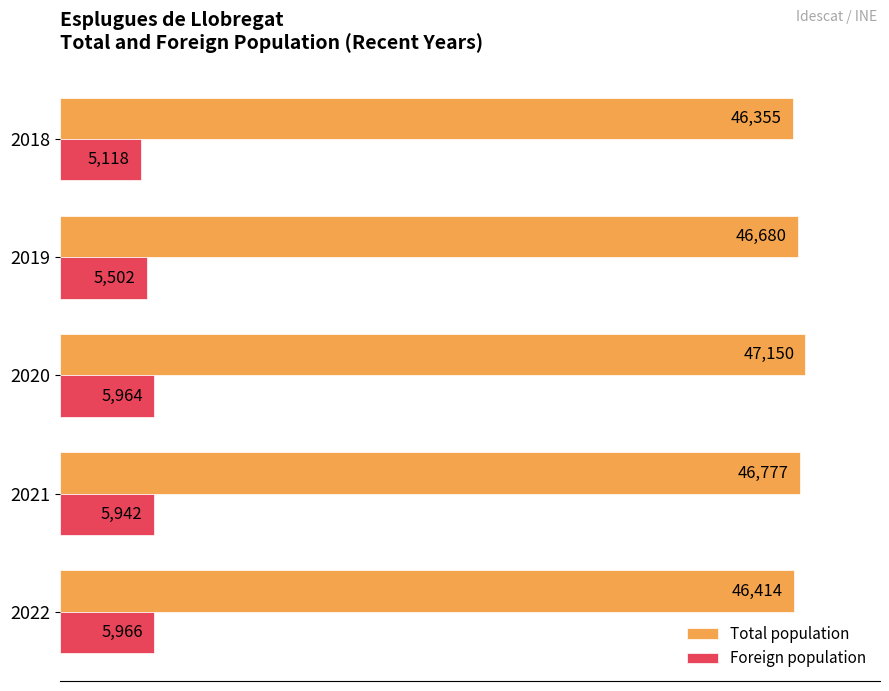

What are all the series names shown in the legend?

Total population, Foreign population